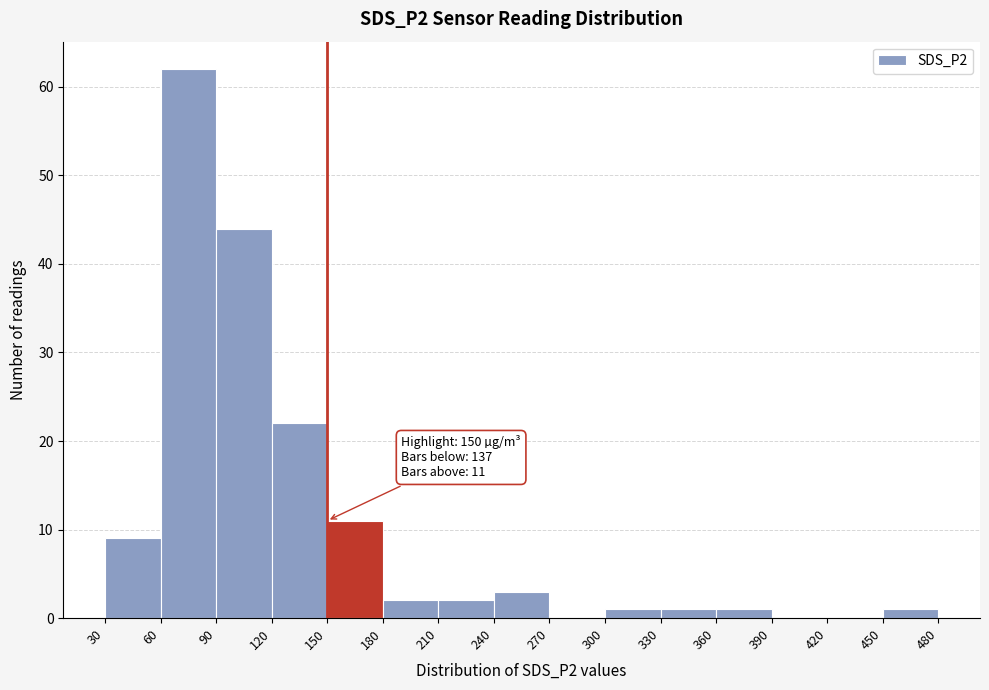

Which range on the x-axis has the tallest bar?

60 to 90